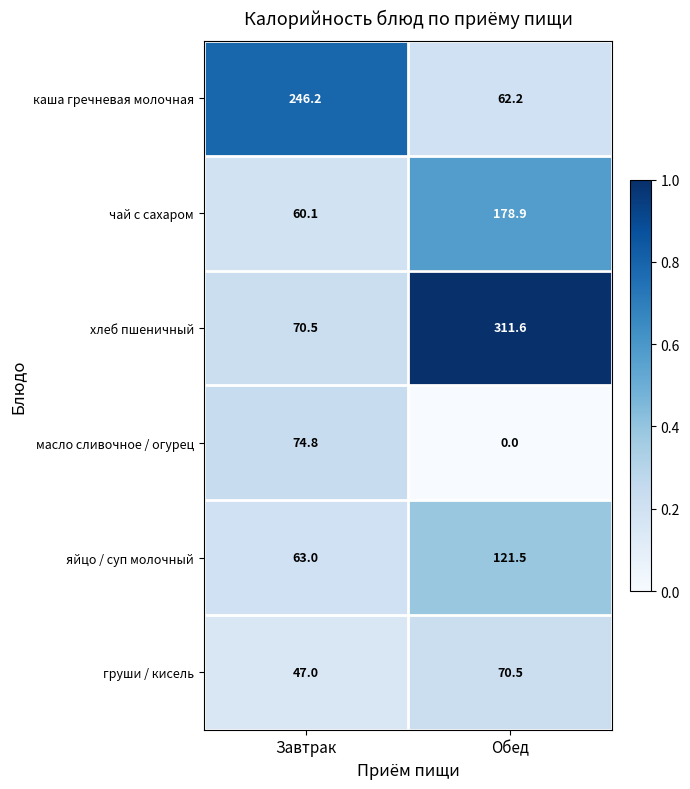

At how many categories does at least one series exceed 0?

2